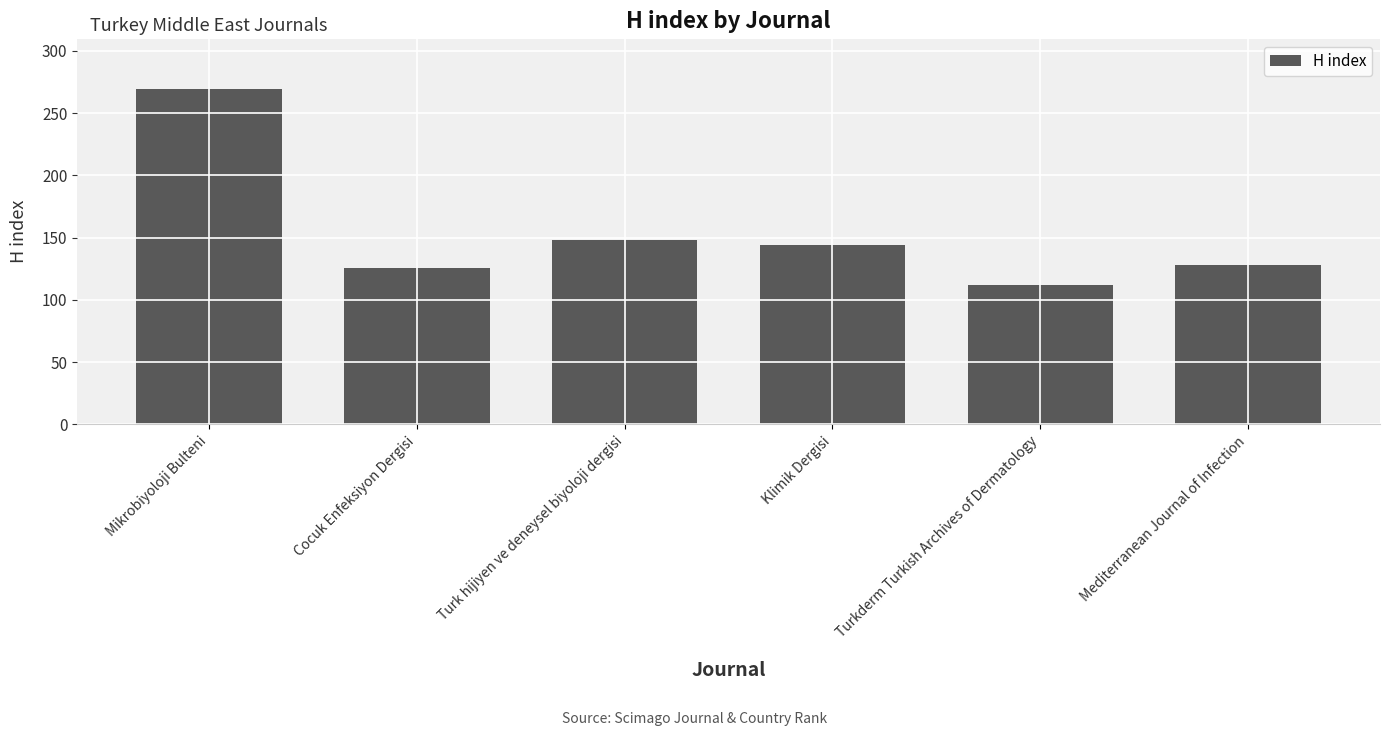

True or false: the data shows 269 at Mikrobiyoloji Bulteni.

True